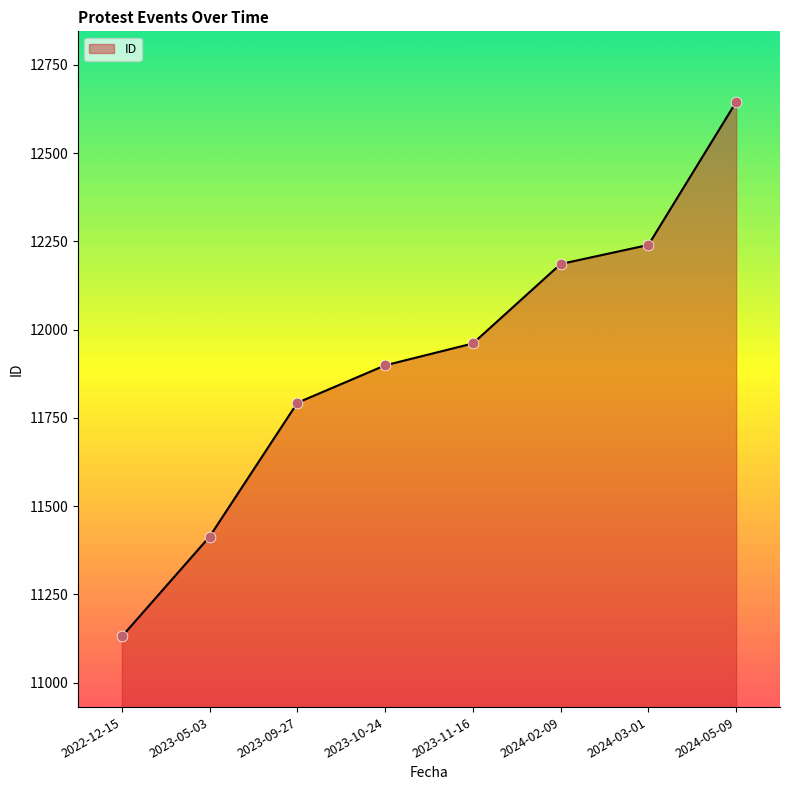

What is the change in value from 2023-05-03 to 2024-05-09?

+1231